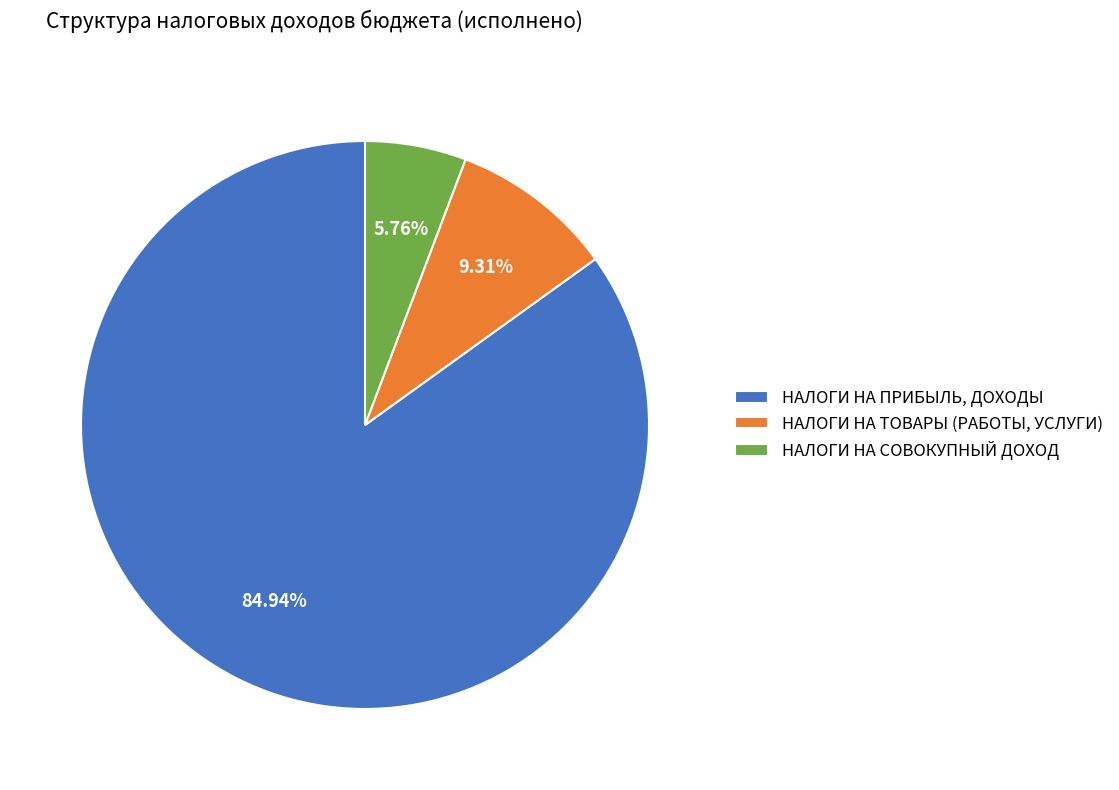

To the nearest percent, what percentage of the pie is НАЛОГИ НА СОВОКУПНЫЙ ДОХОД?

6%